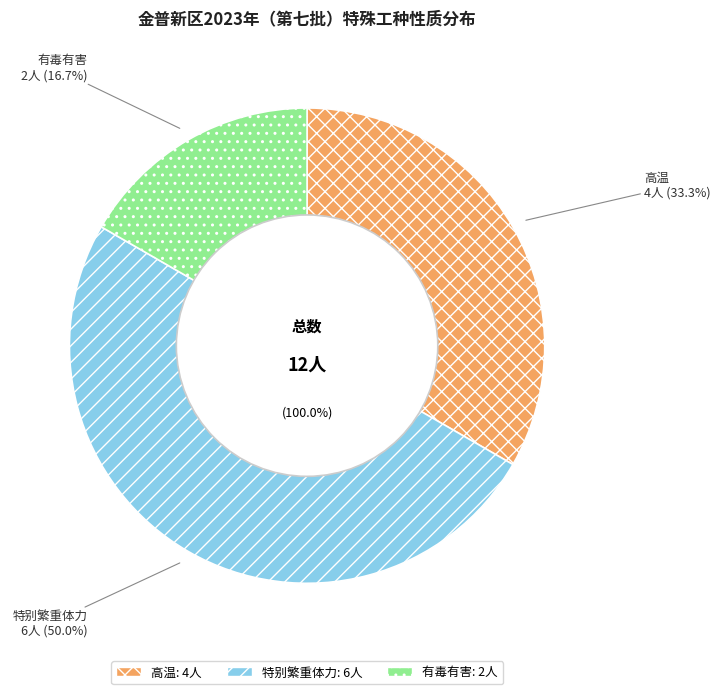

How many slices are in this pie chart?

3